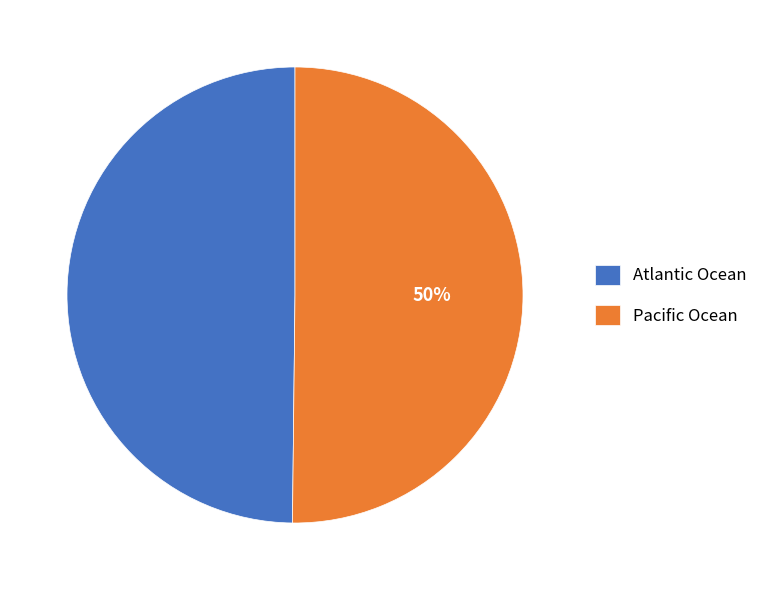

To the nearest percent, what portion does Atlantic Ocean represent?

50%